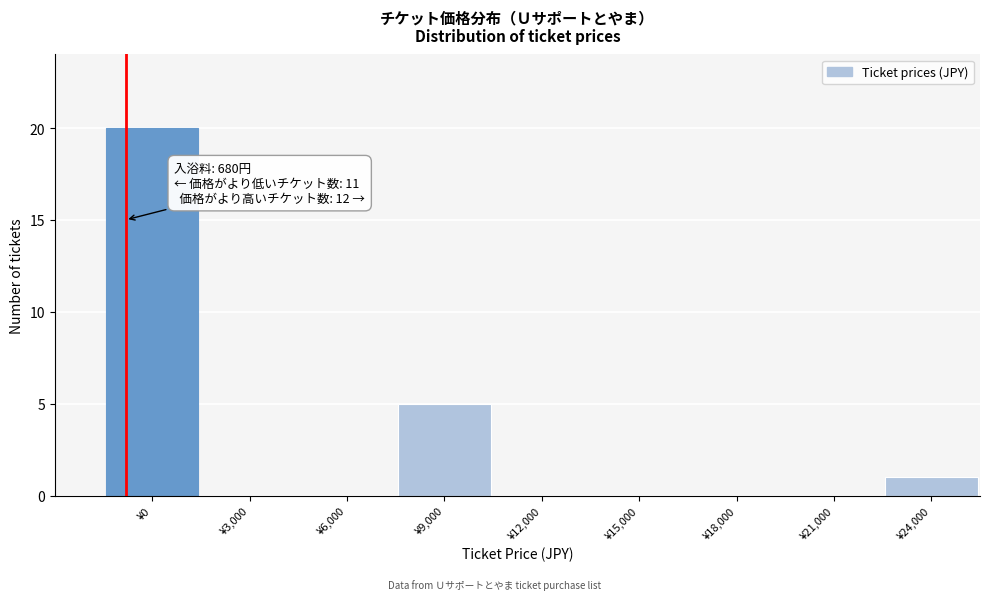

Reading left to right, list all the values displayed in this chart.

¥0=20	¥3,000=0	¥6,000=0	¥9,000=5	¥12,000=0	¥15,000=0	¥18,000=0	¥21,000=0	¥24,000=1